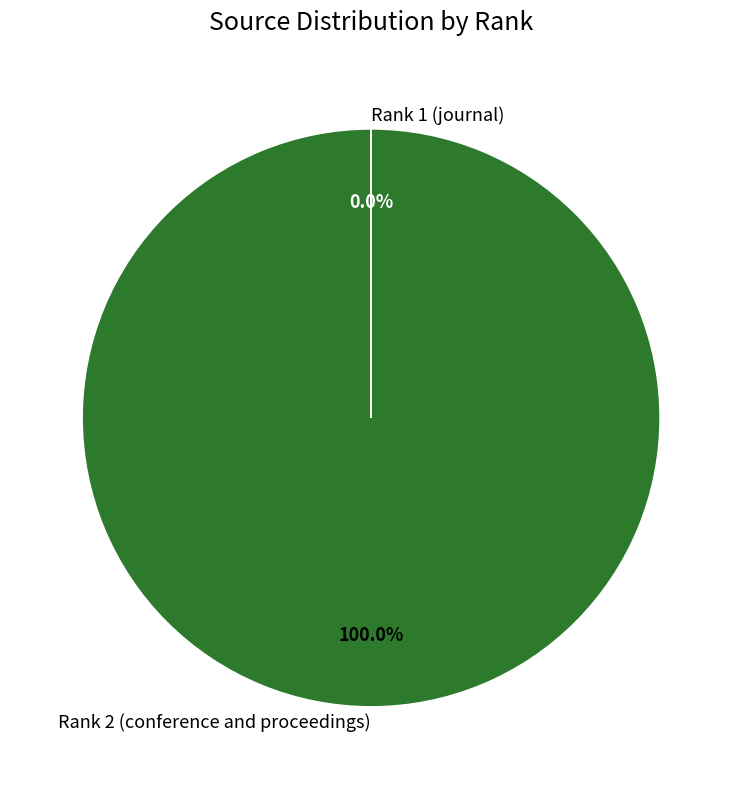

Which category accounts for the majority?

Rank 2 (conference and proceedings)